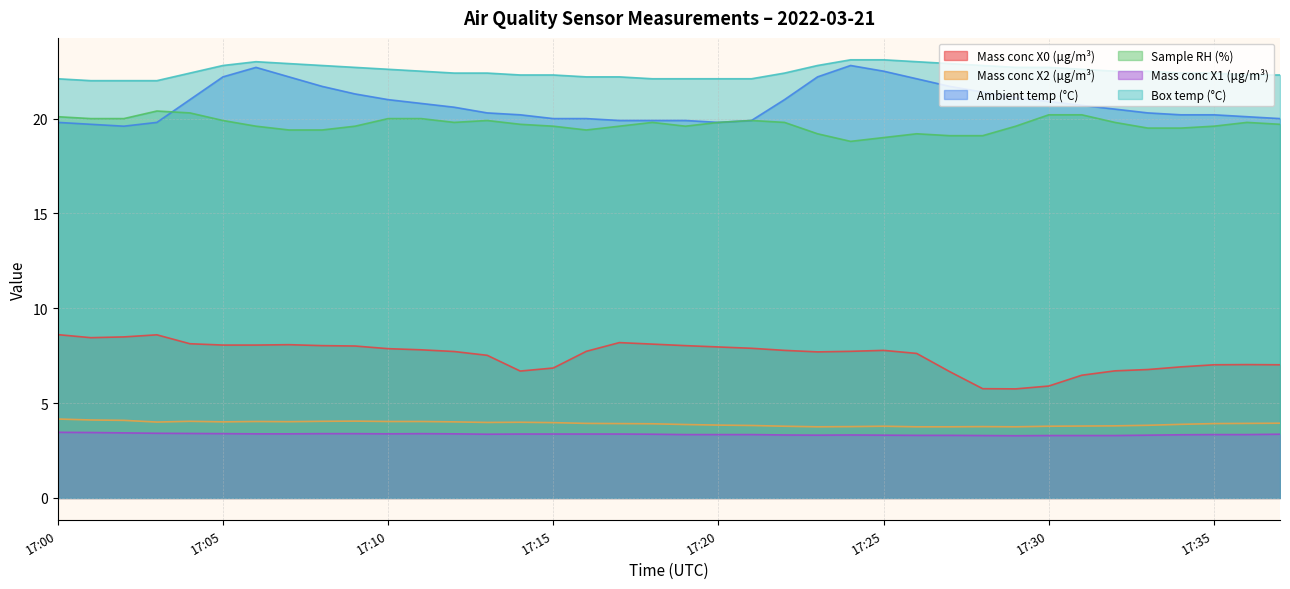

Does the chart display data point markers on the line(s)?

No